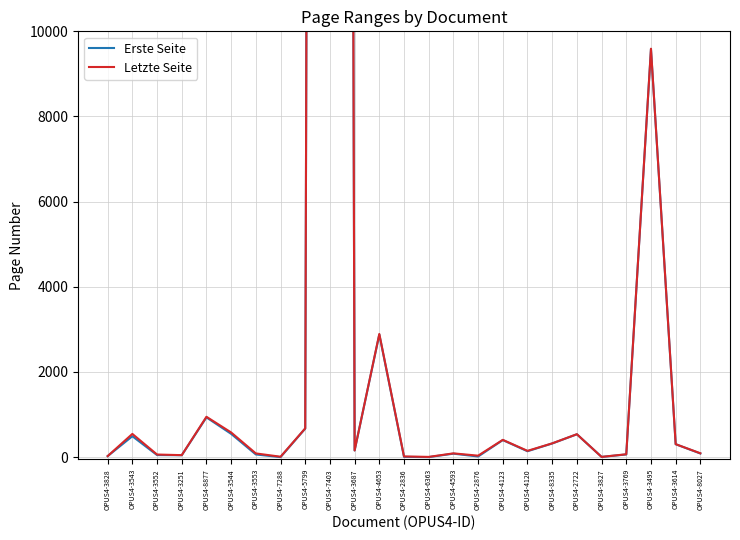

Which series has the widest spread of values?

Erste Seite